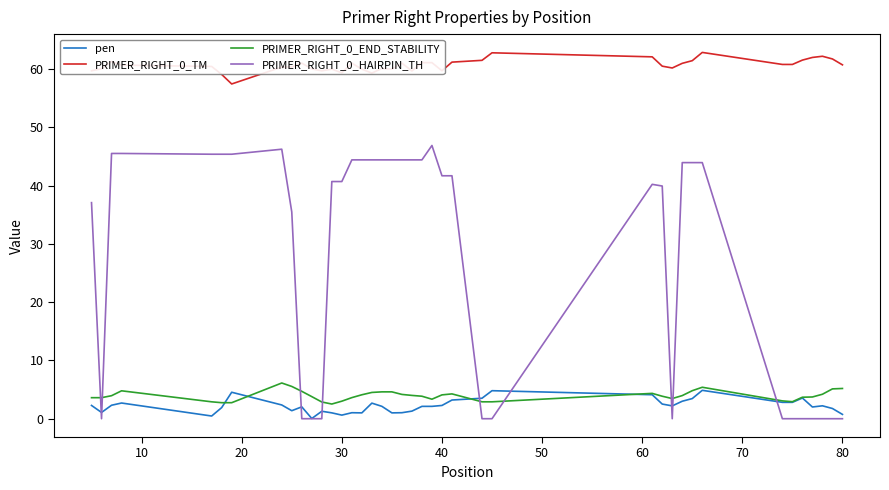

True or false: PRIMER_RIGHT_0_TM and PRIMER_RIGHT_0_END_STABILITY cross at least once.

False